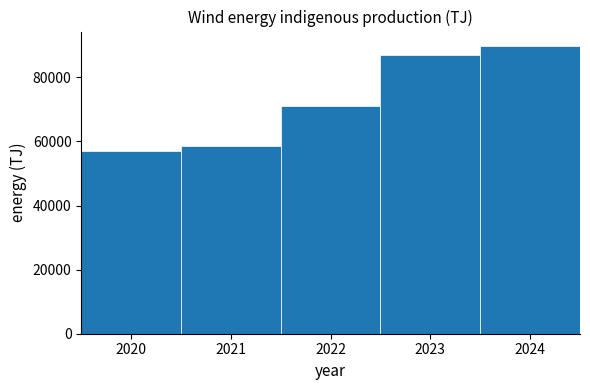

What is the height of the bar covering 2023.5 to 2024.5 on the x-axis? The values are not printed on the chart, so give them approximately, as read against the axis.

90000